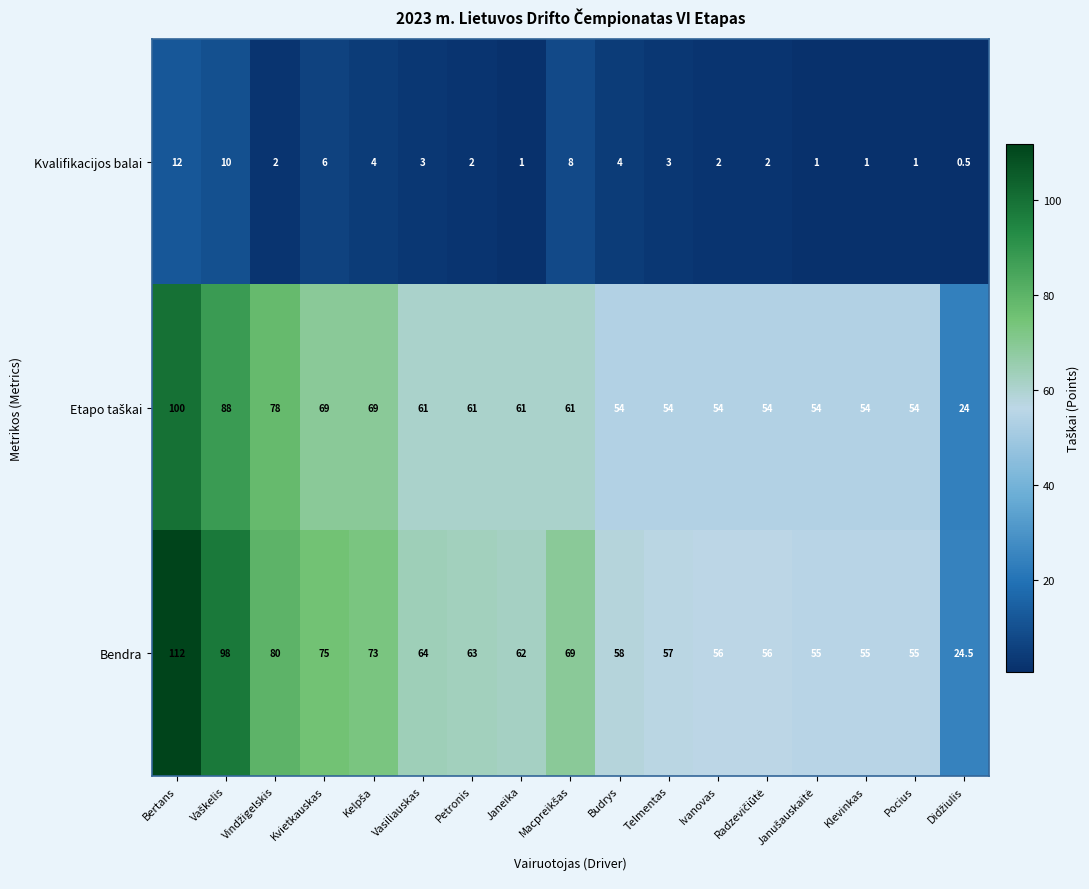

Which category has the highest value across all series?

Bertans